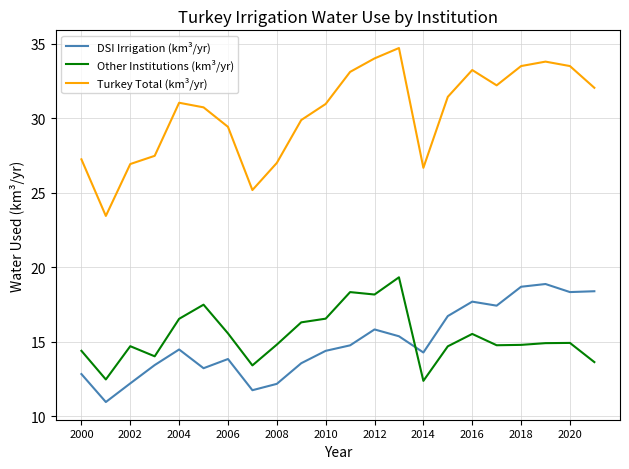

Which series has the largest total across all categories?

Turkey Total (km³/yr)